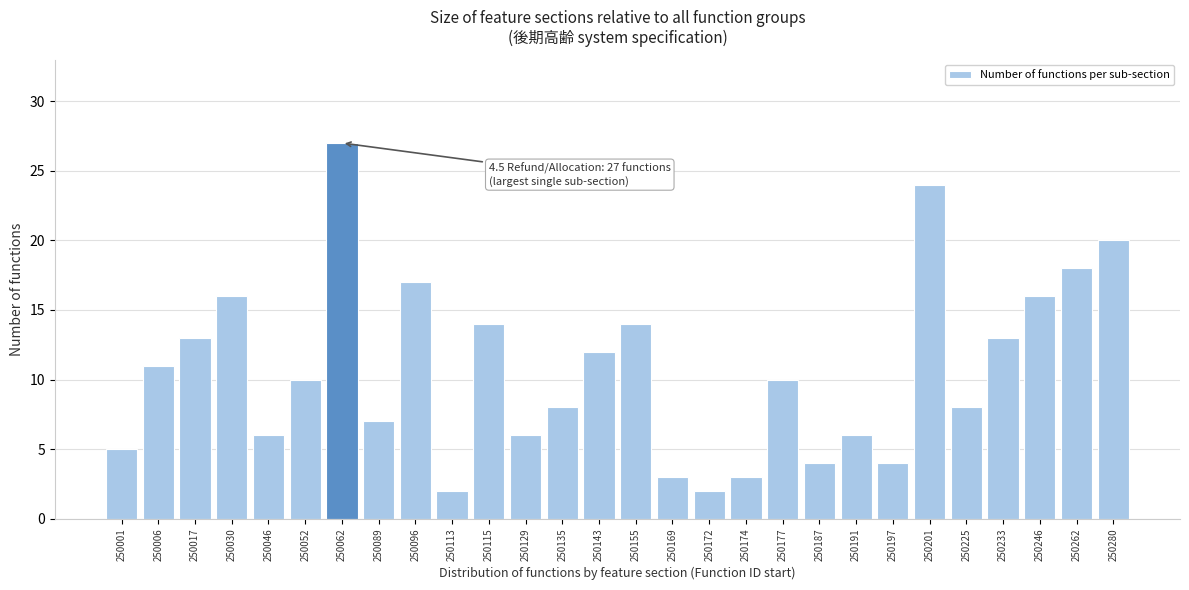

Reading right to left, transcribe all the data shown in this chart.

250280=20	250262=18	250246=16	250233=13	250225=8	250201=24	250197=4	250191=6	250187=4	250177=10	250174=3	250172=2	250169=3	250155=14	250143=12	250135=8	250129=6	250115=14	250113=2	250096=17	250089=7	250062=27	250052=10	250046=6	250030=16	250017=13	250006=11	250001=5